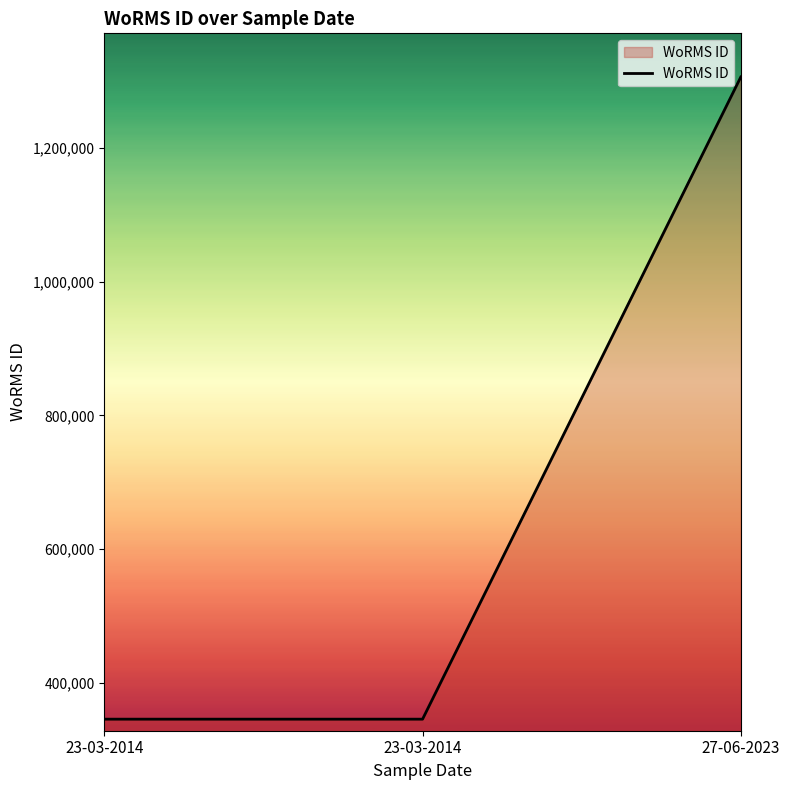

At which label is the value closest to 825866?

23-03-2014